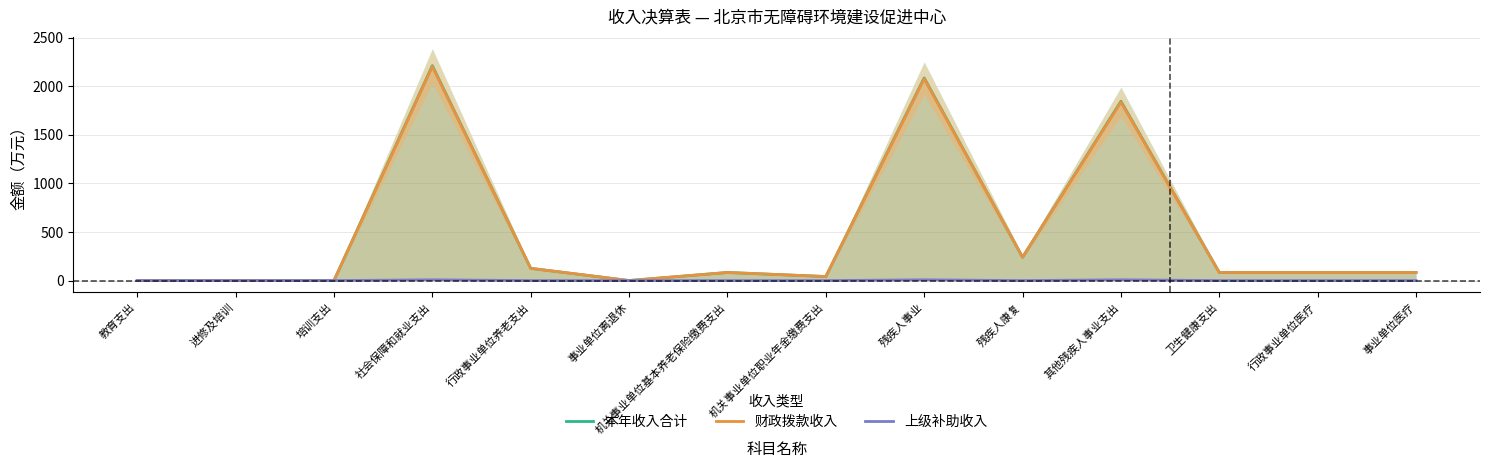

In 上级补助收入, how many points are higher than both neighbors (excluding endpoints)?

3